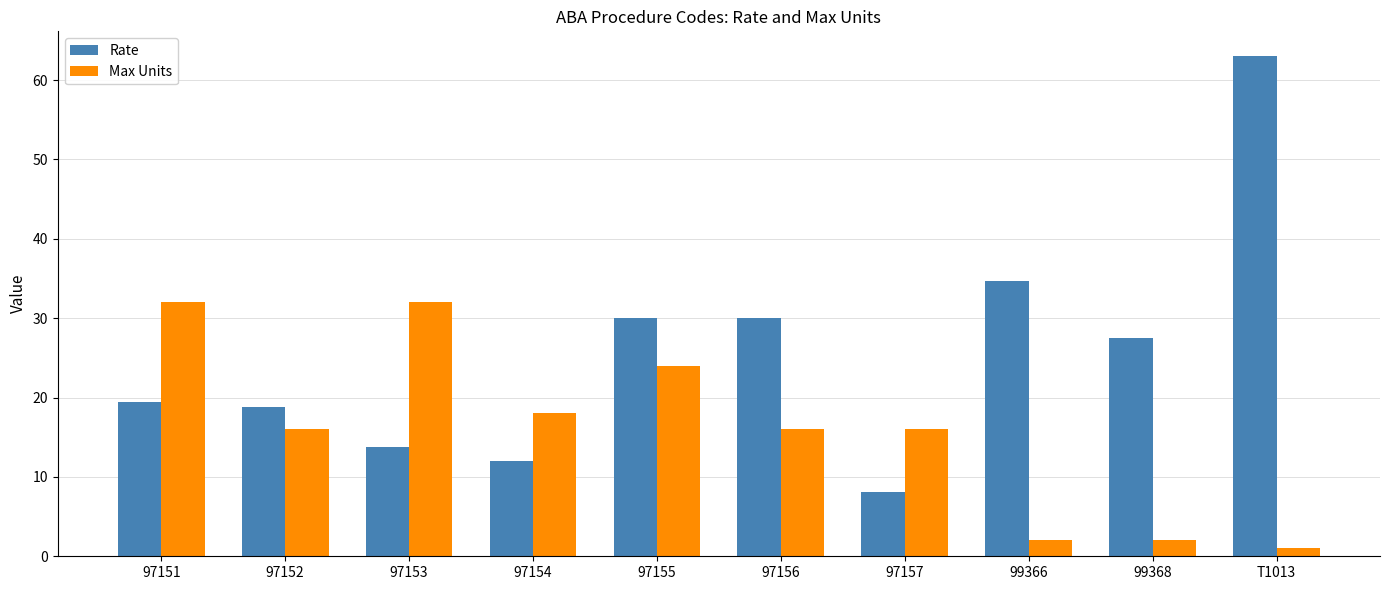

Is it true that Rate equals 25.1 at 97152?

False